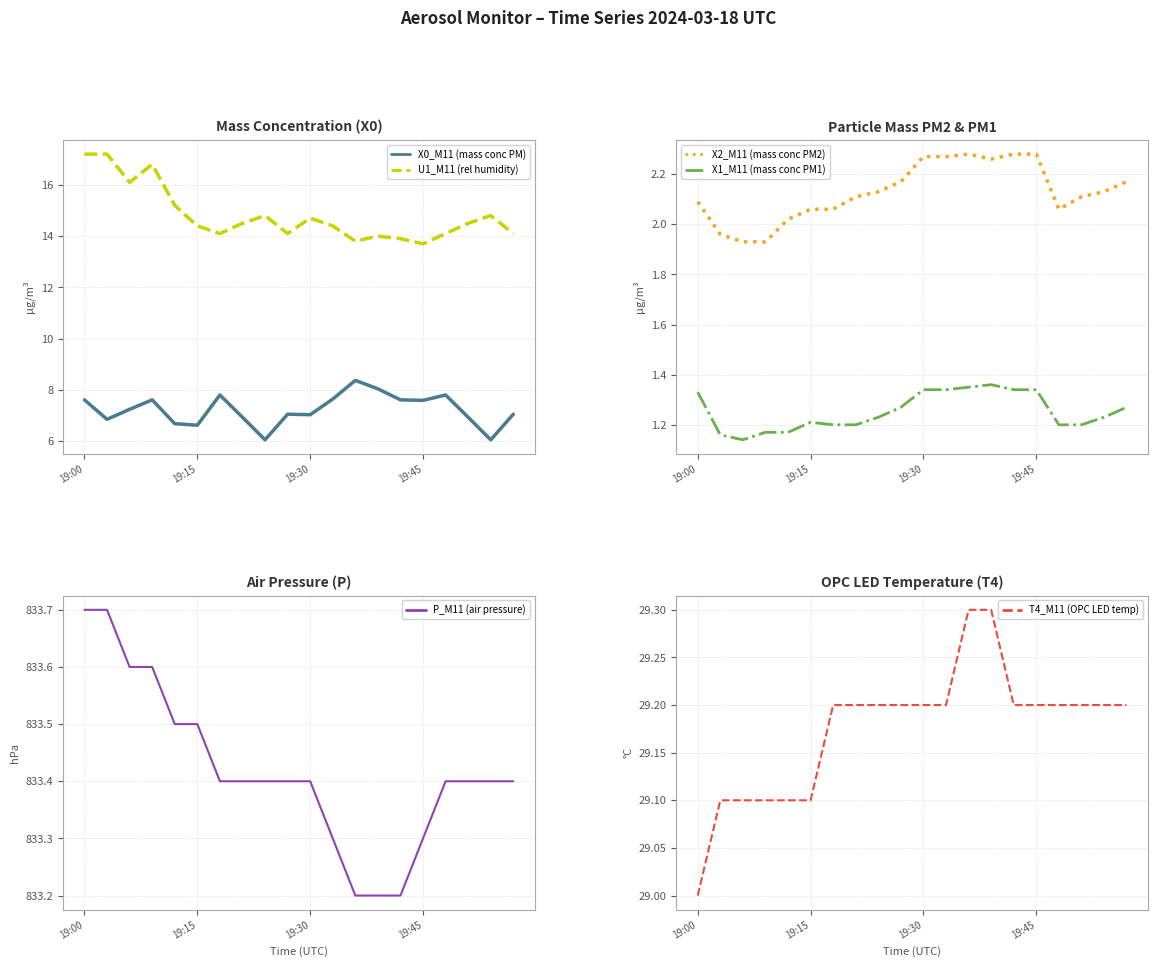

How many data points does each series have?

20